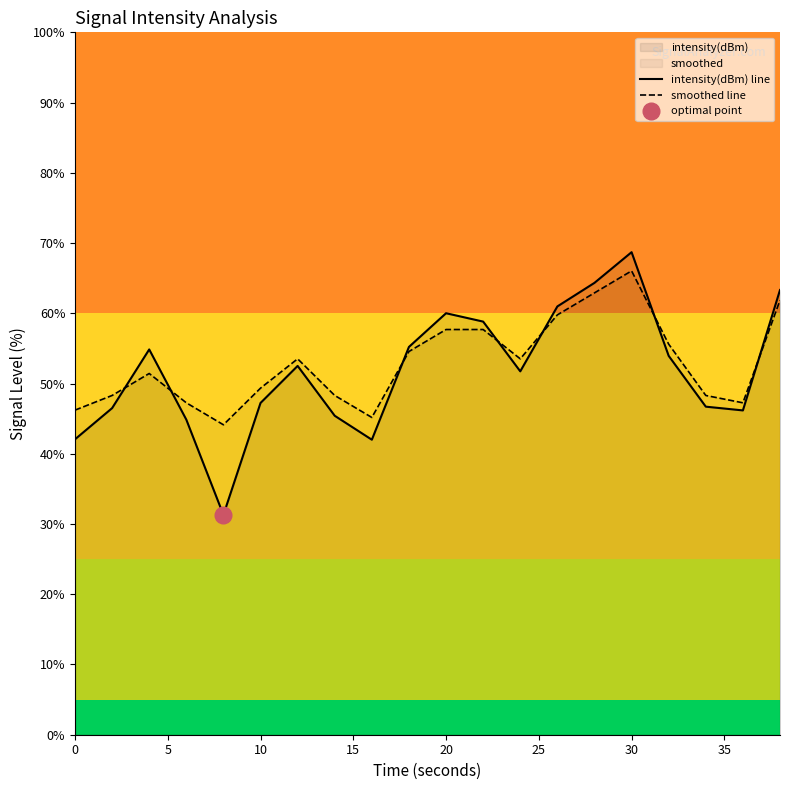

Which category has the highest value in the intensity(dBm) line series?

30